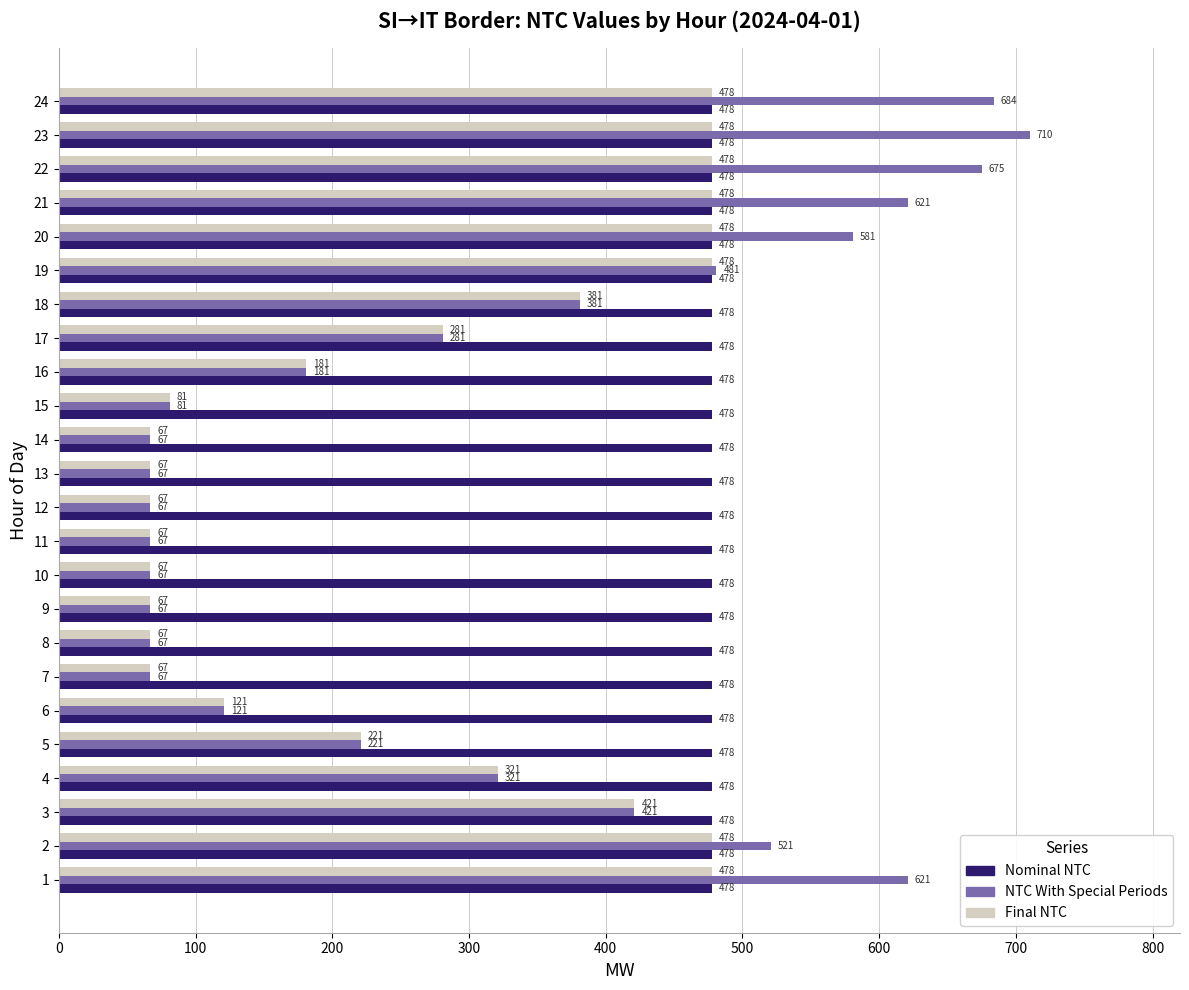

Is the value of Final NTC at 11 greater than the value of Nominal NTC at 2?

No